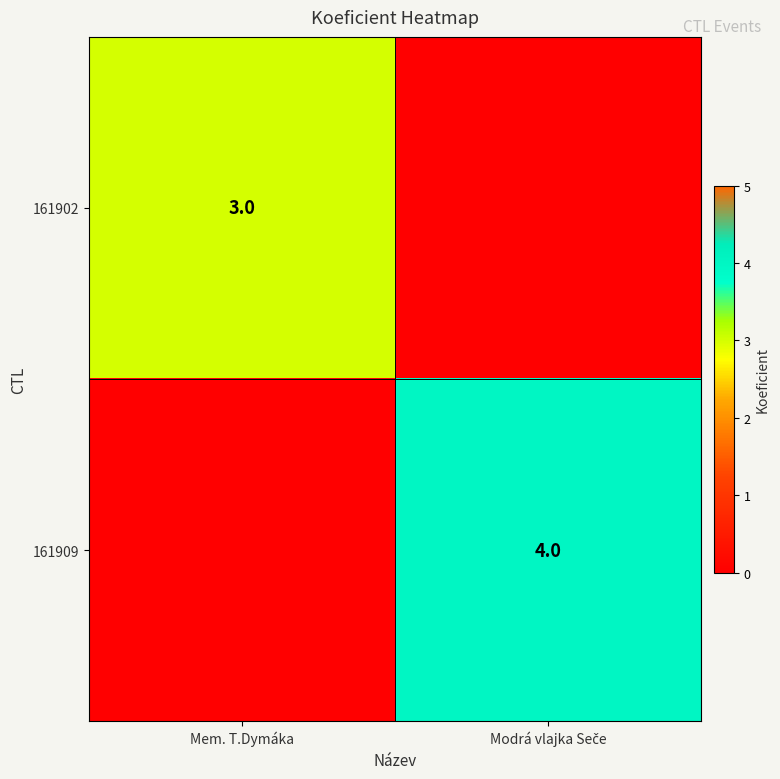

True or false: 161902 has a value of 3 at Mem. T.Dymáka.

True